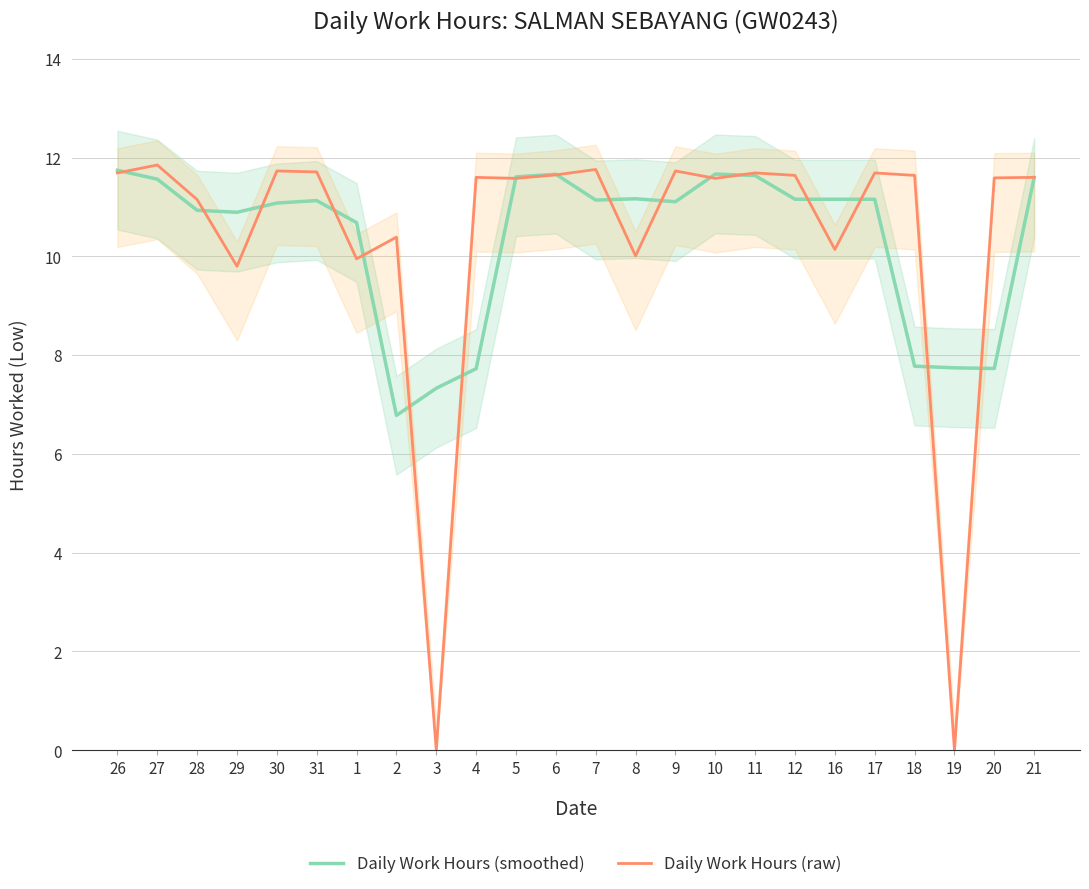

Is the value of Daily Work Hours (smoothed) at 8 greater than the value of Daily Work Hours (raw) at 11?

No